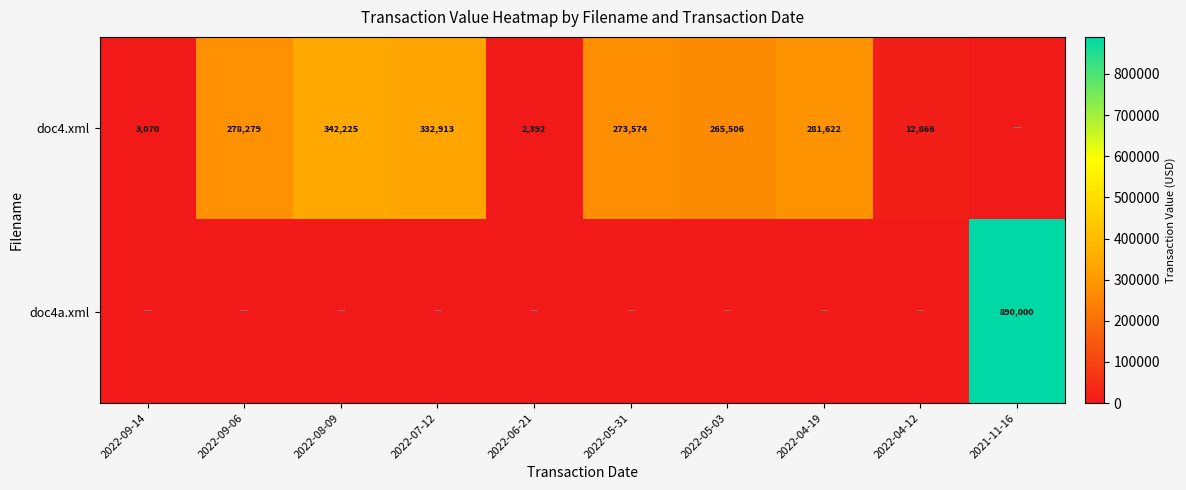

Count the number of data series in this chart.

2